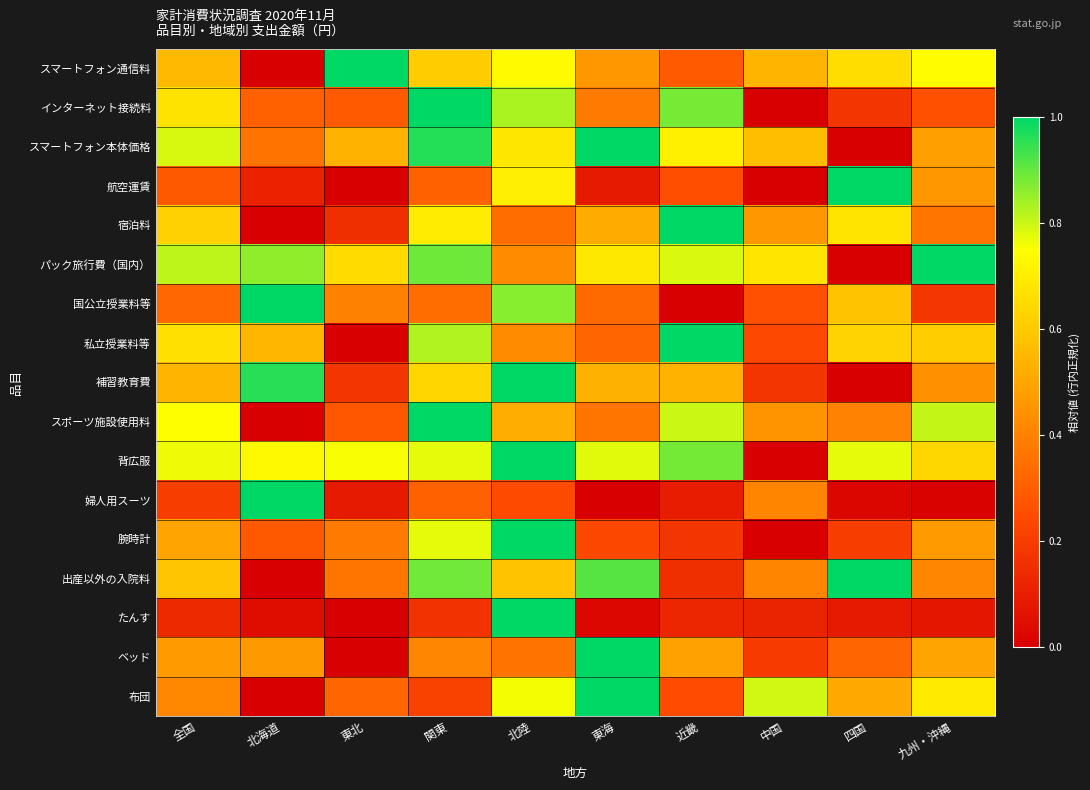

How many series are shown in this chart?

17